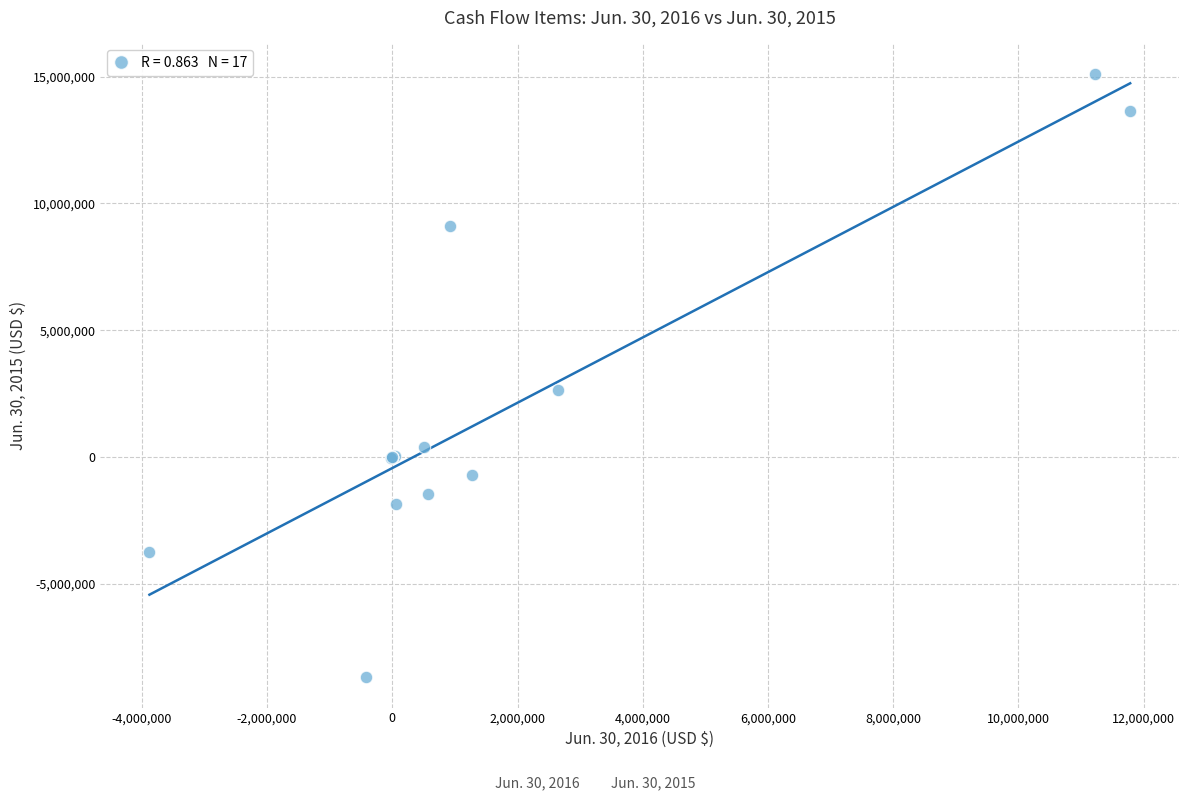

What Y value in the scatter plot is closest to 3213797?

2629896